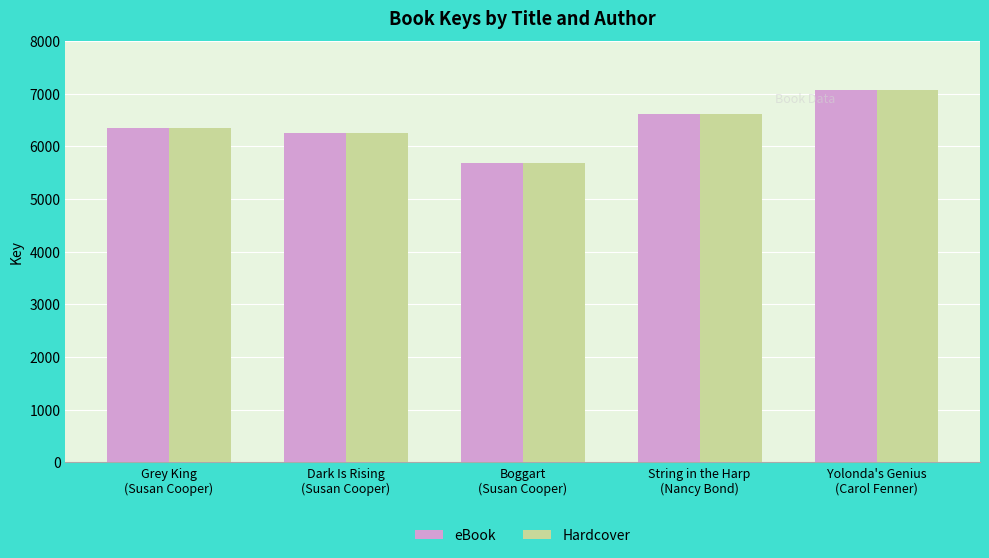

Does the chart contain stacked bars?

No